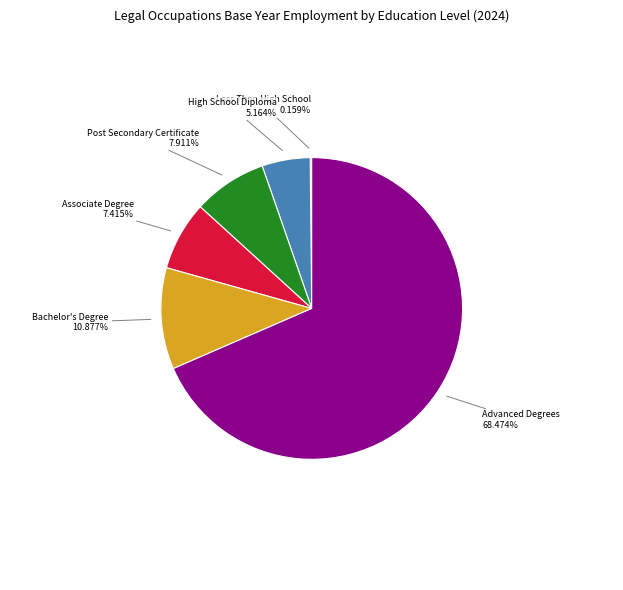

To the nearest percent, what is the average slice percentage?

17%